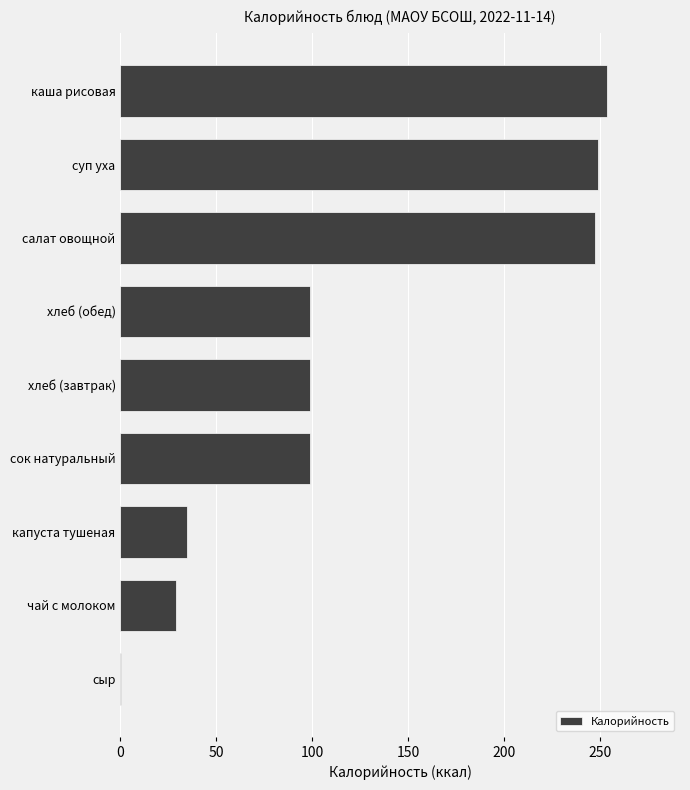

Approximately how many times larger is the value at капуста тушеная compared to сок натуральный?

0.3